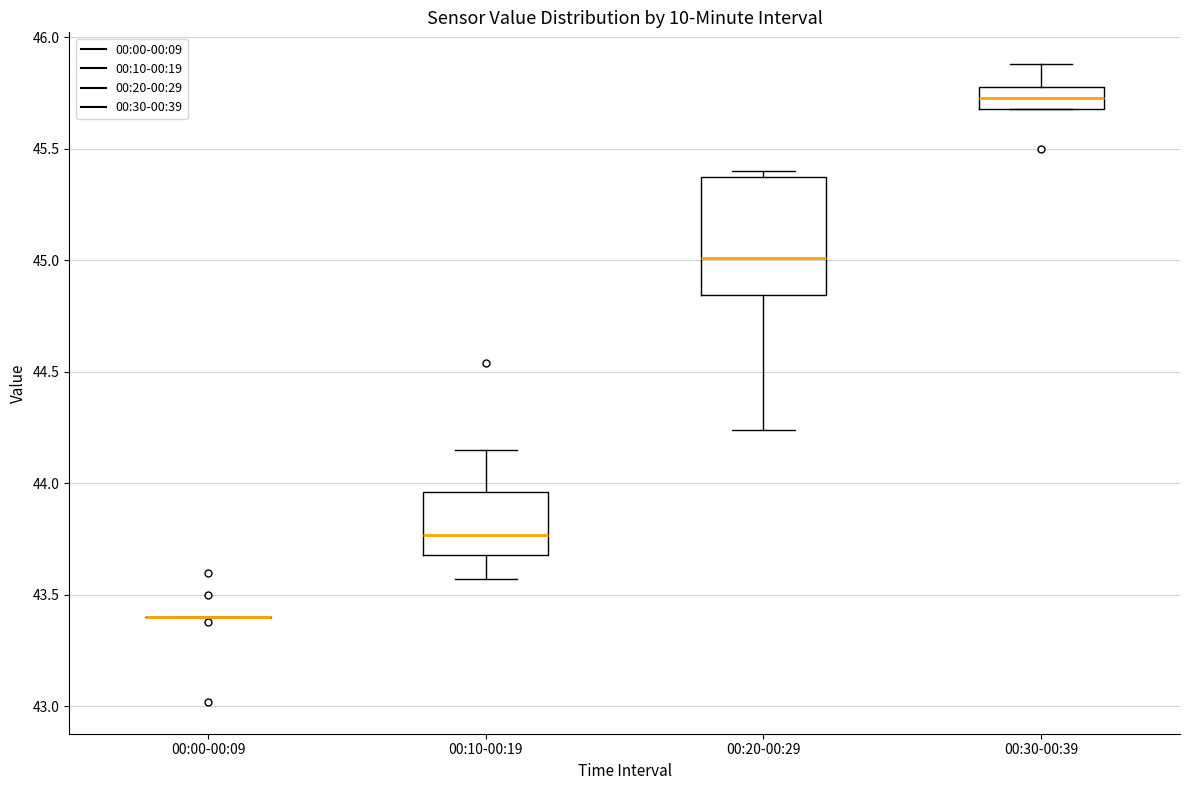

Which box is the tallest, from its lower edge to its upper edge?

00:20-00:29